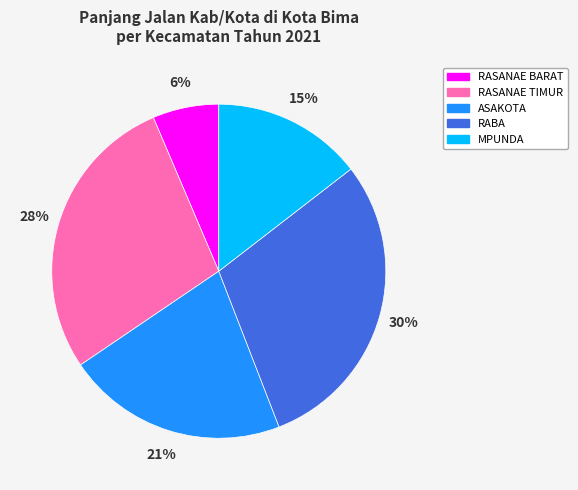

Does any single category account for the majority?

No